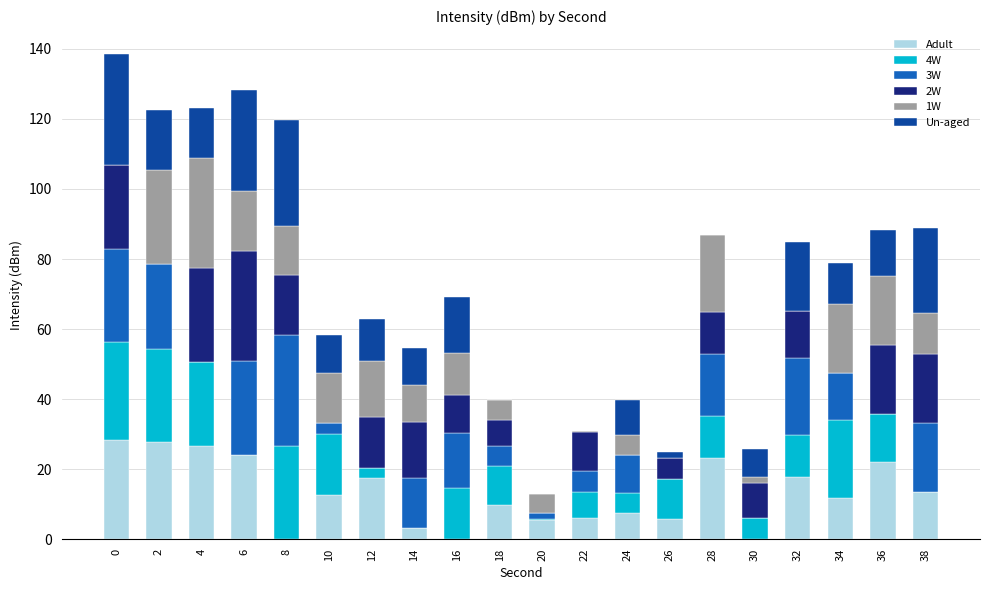

Is it true that Adult equals 11.9 at 34?

True